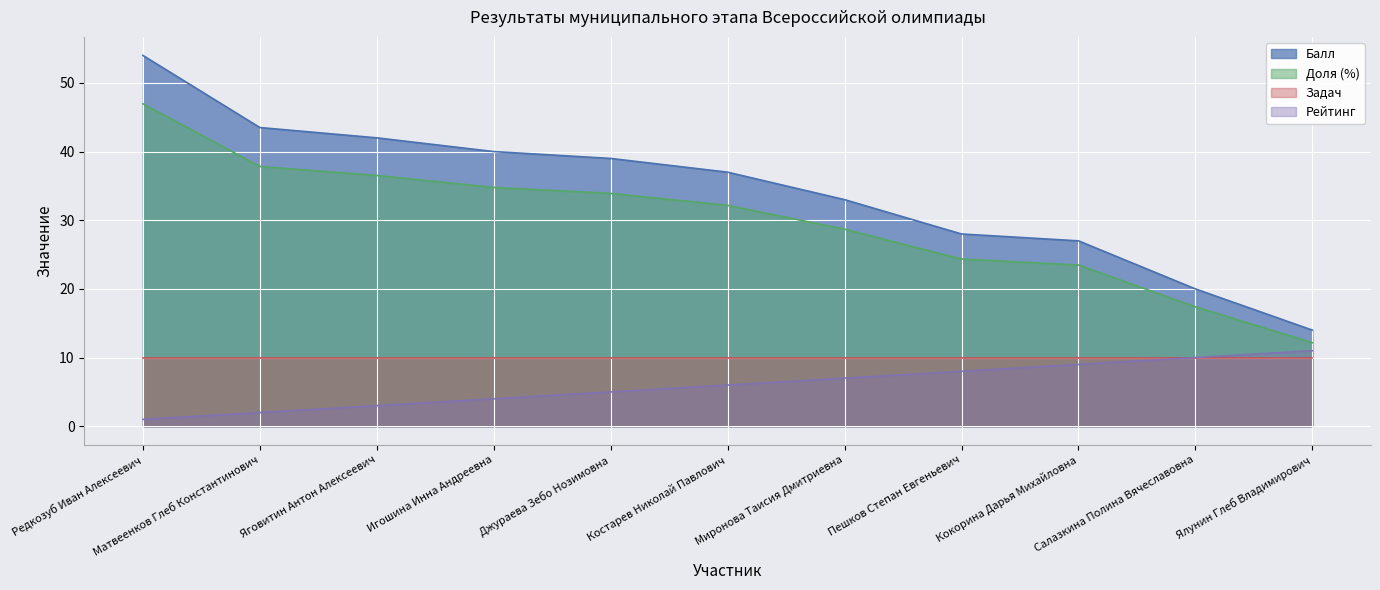

What are all the series names shown in the legend?

Балл, Доля (%), Задач, Рейтинг